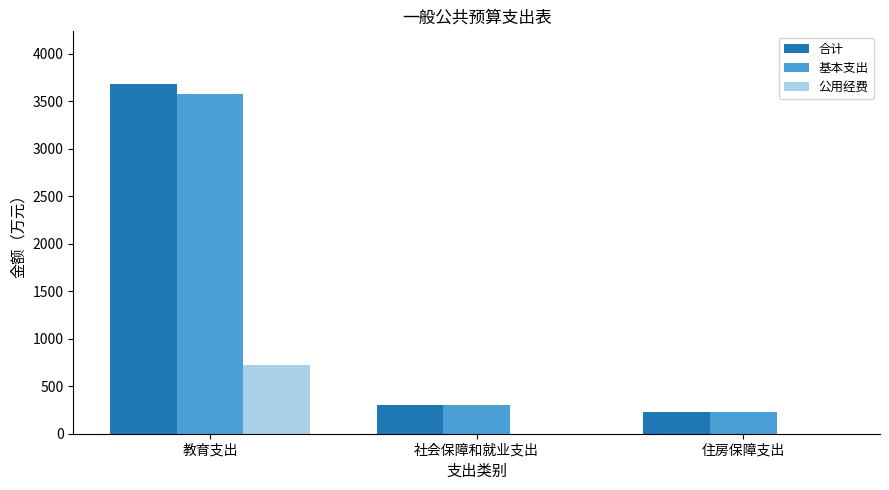

What is the maximum value shown in the chart?

3681.1